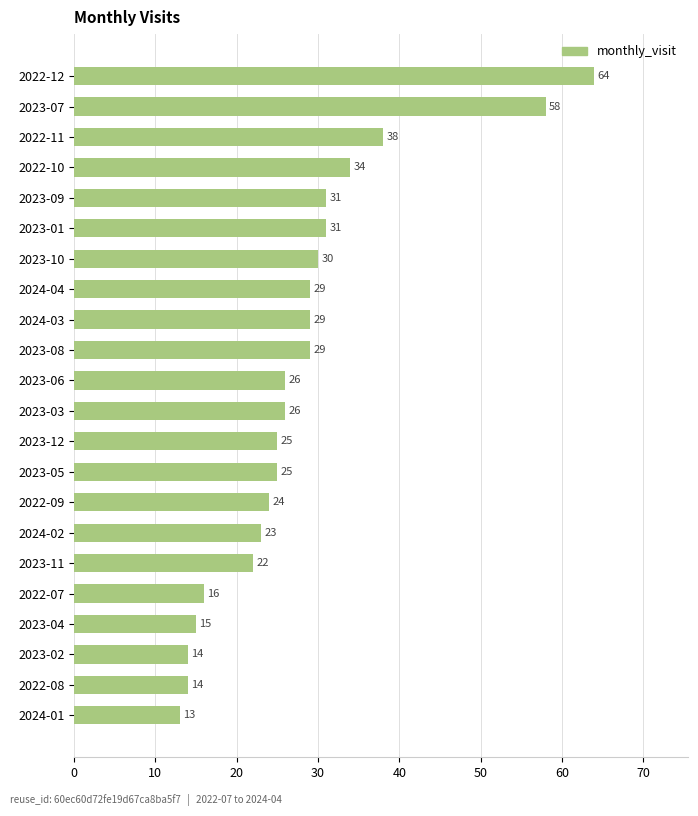

Is it true that the value at 2024-03 is 40?

False